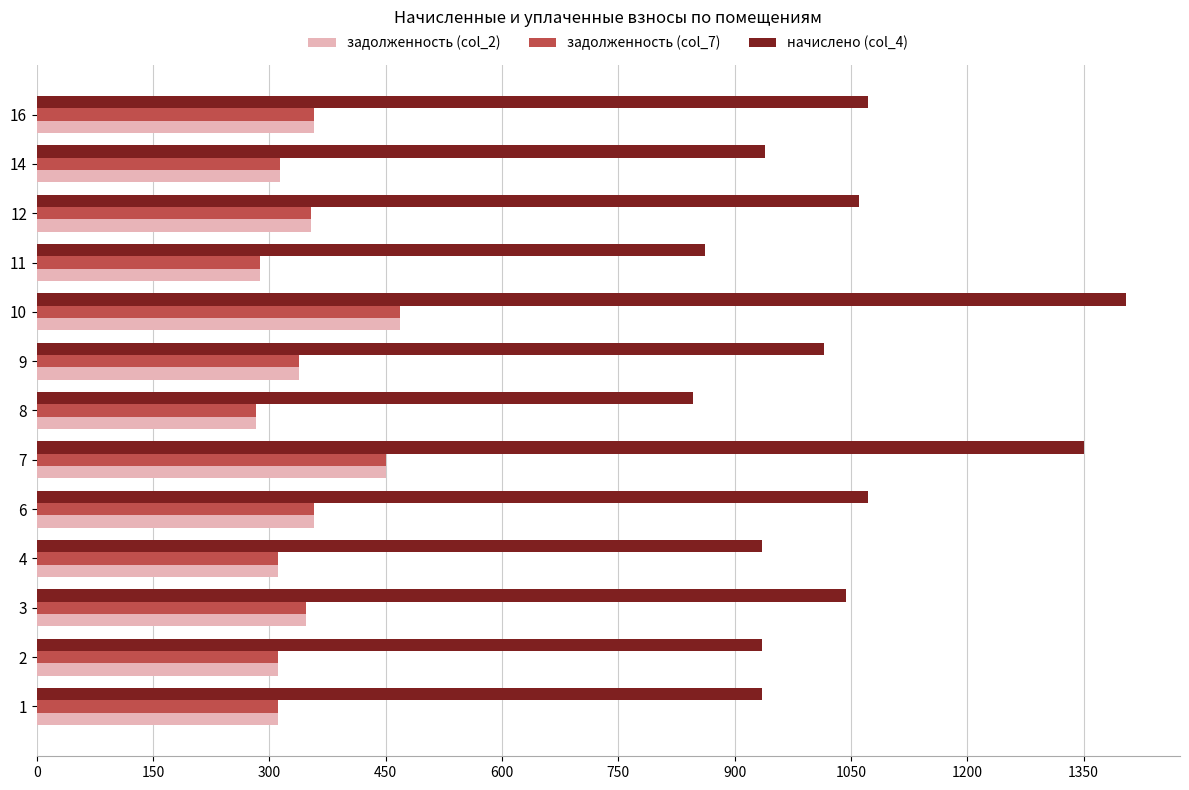

What is the total value across all series at 10?

2340.0